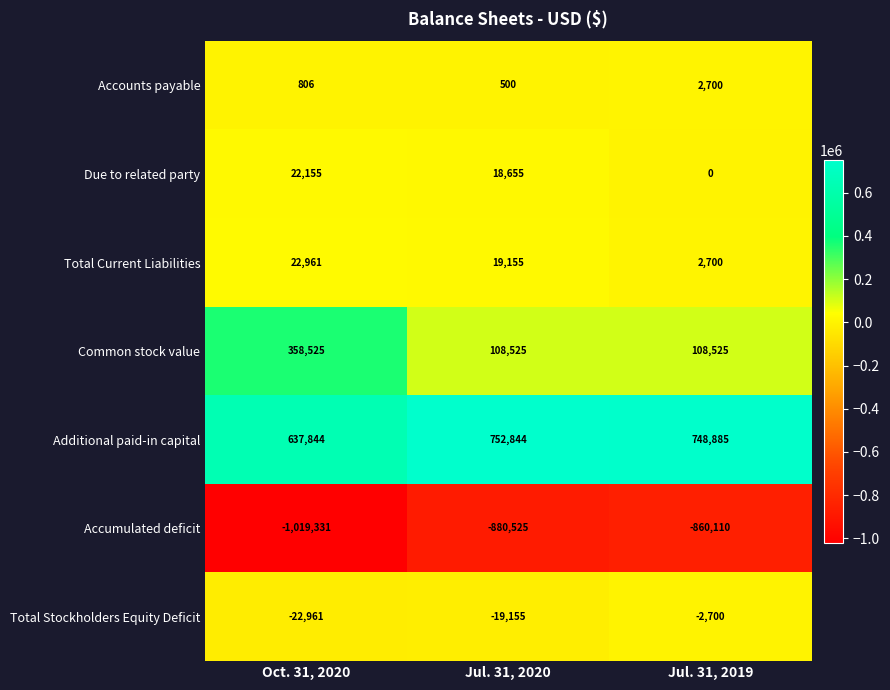

What is the difference between the highest and lowest values at Jul. 31, 2020?

1633369